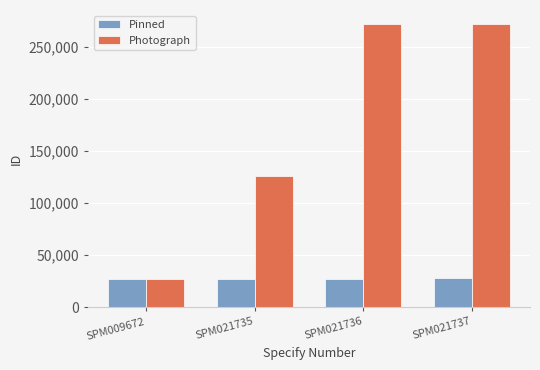

True or false: Photograph has a value of 60648 at SPM021737.

False